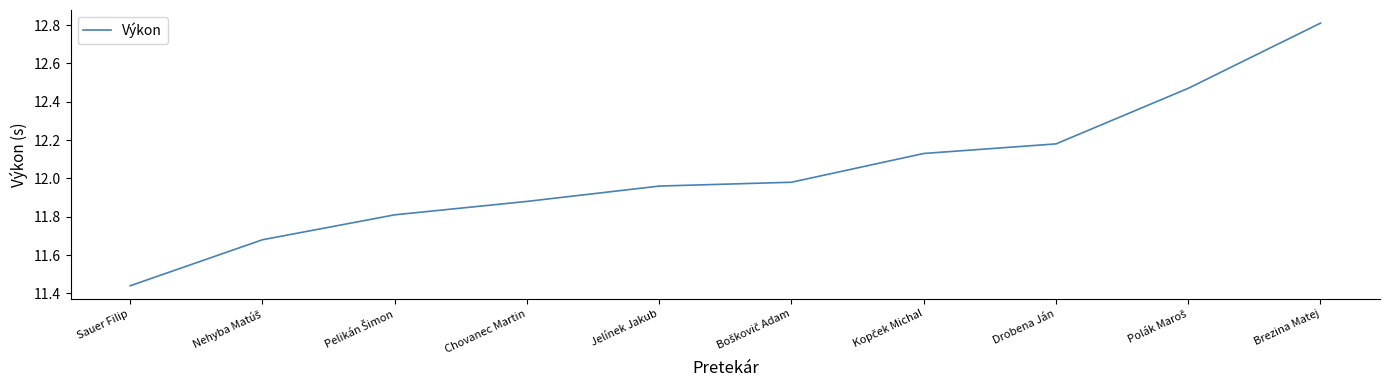

What position from the right is Brezina Matej?

1